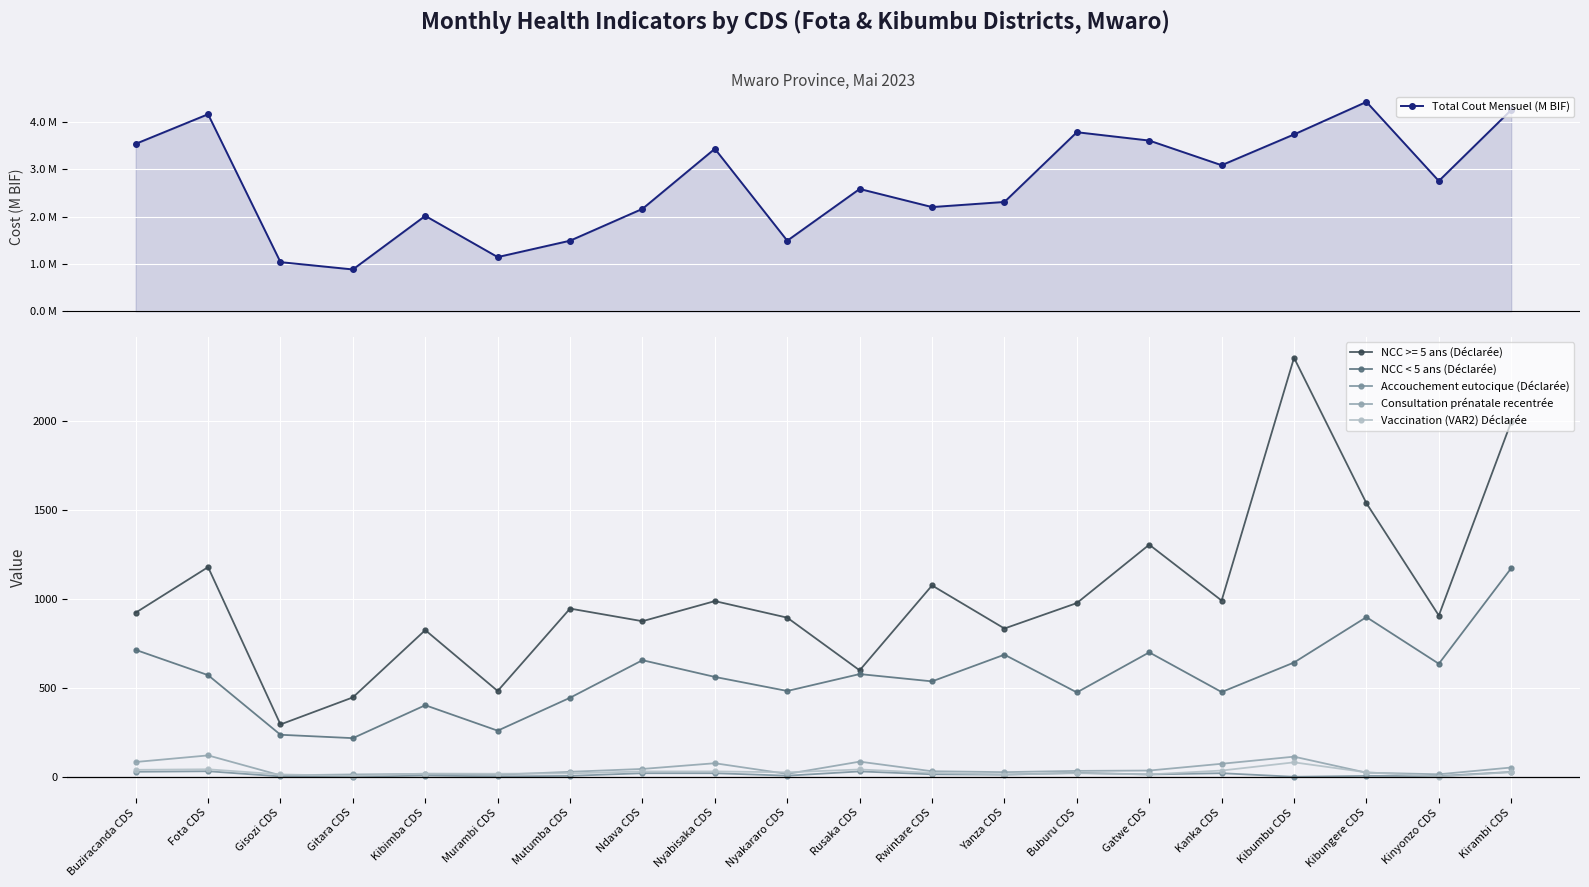

True or false: Accouchement eutocique (Déclarée) has a value of 6.5 at Kinyonzo CDS.

False